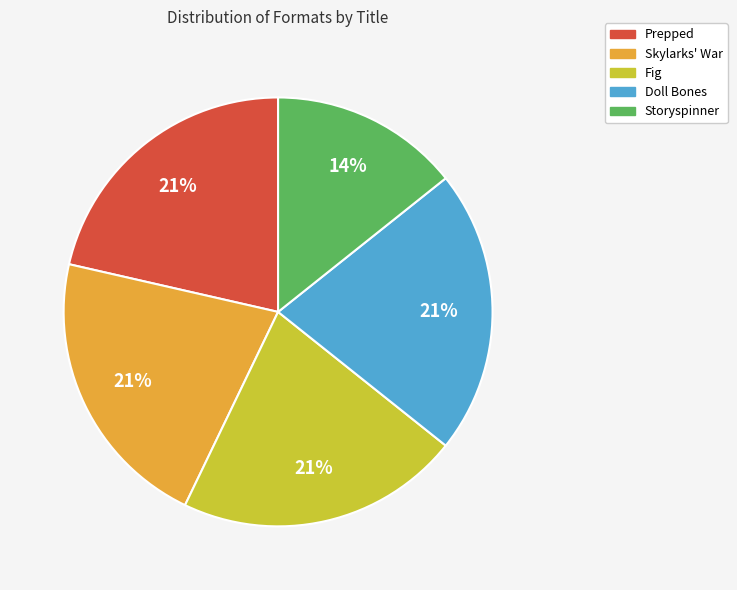

Between Storyspinner and Doll Bones, which is larger?

Doll Bones